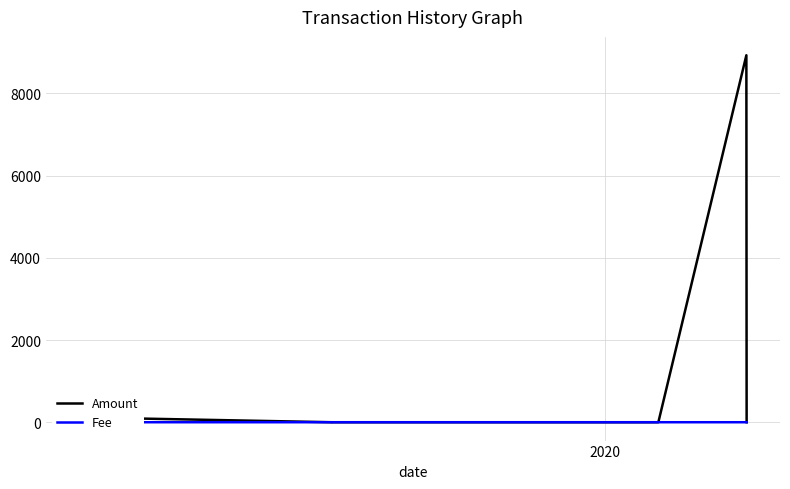

The value of Fee at 14 is 0.5. True or false?

False